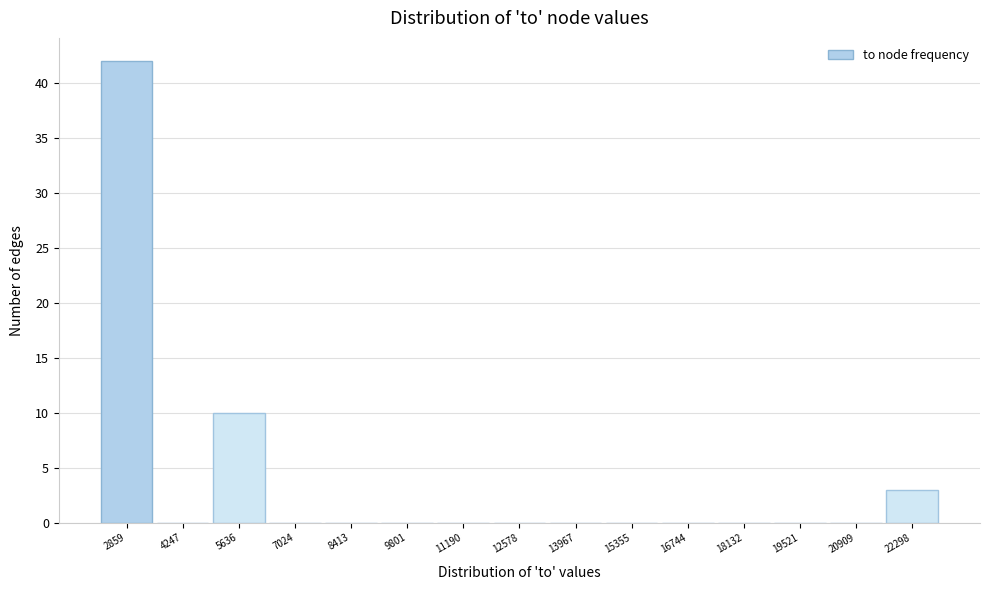

Reading left to right, what are all the values shown in this chart?

2859=42	4247=0	5636=10	7024=0	8413=0	9801=0	11190=0	12578=0	13967=0	15355=0	16744=0	18132=0	19521=0	20909=0	22298=3